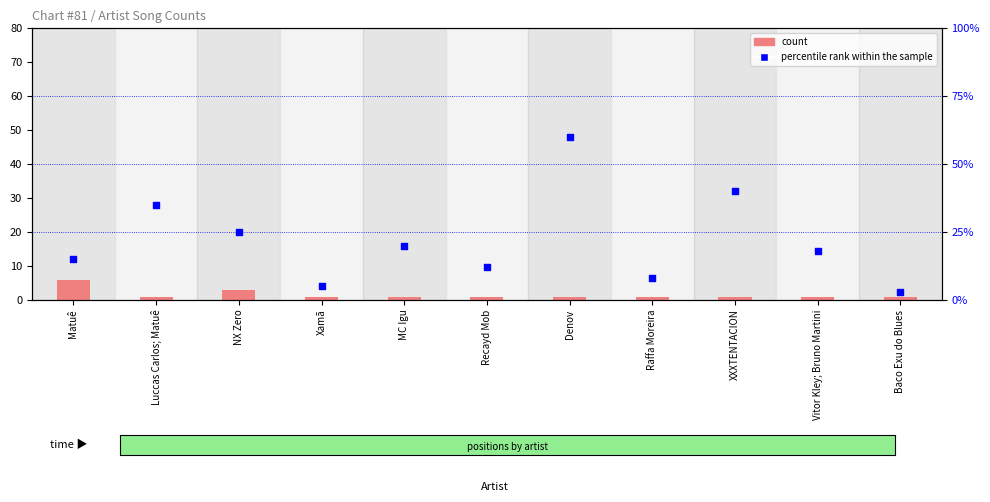

Which series has the largest Y range (max minus min)?

percentile rank within the sample